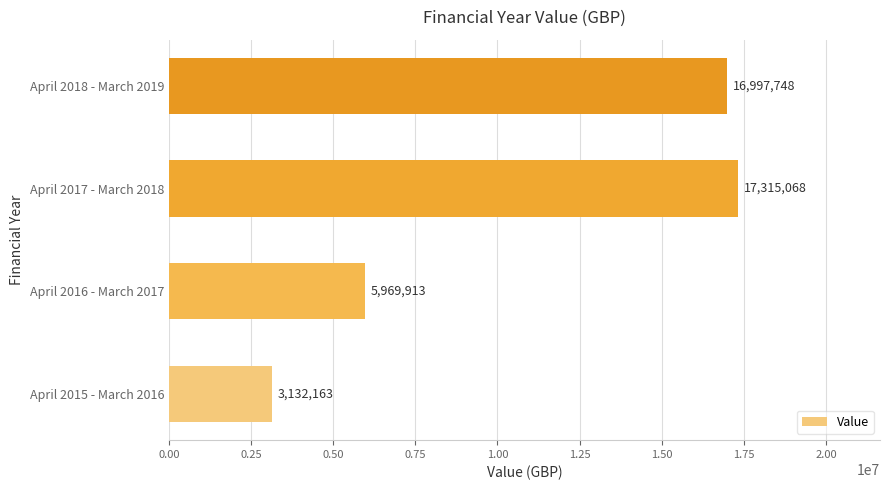

Which category has the highest value across all series?

April 2017 - March 2018